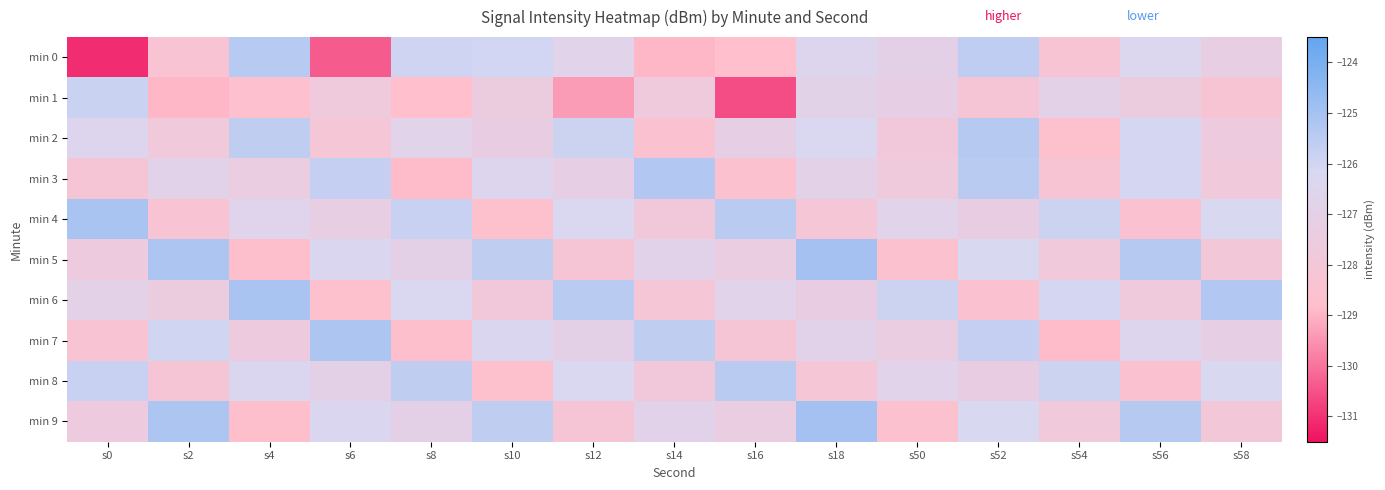

Which has a higher value, s10 or s56?

s10